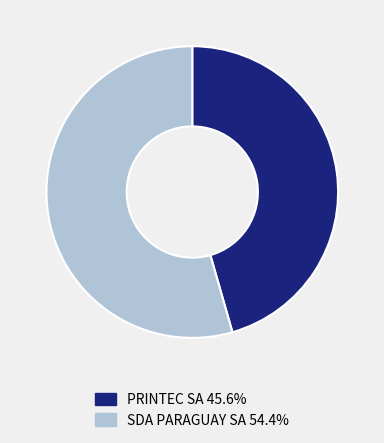

Count the number of slices in the pie.

2